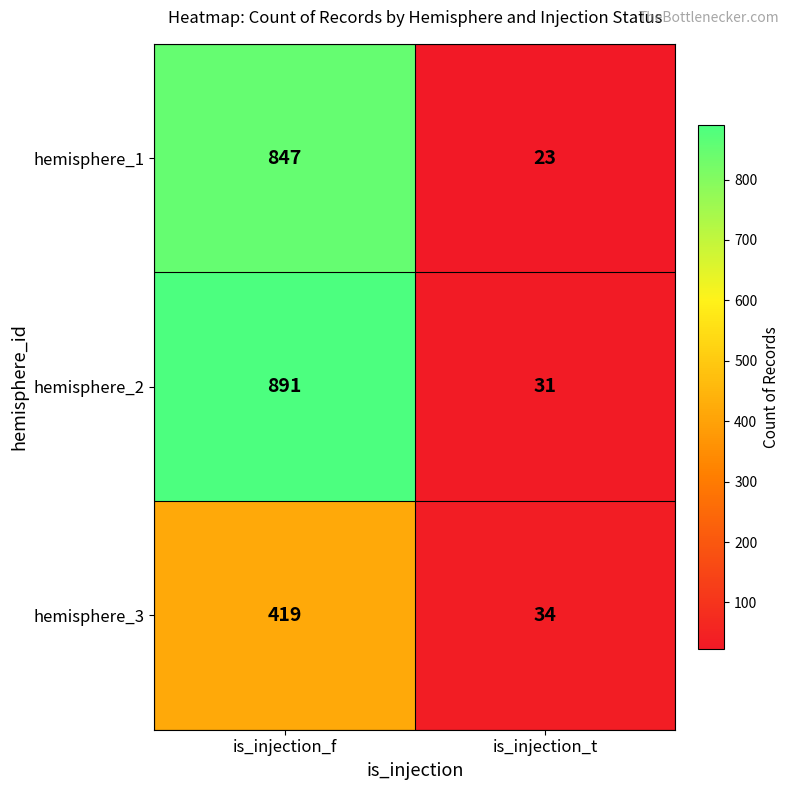

What is the difference between the hemisphere_3 values at is_injection_t and is_injection_f?

385